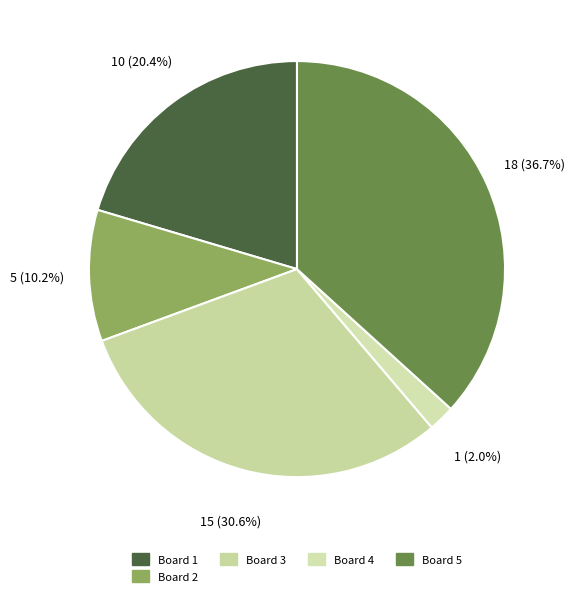

Count the number of slices in the pie.

5